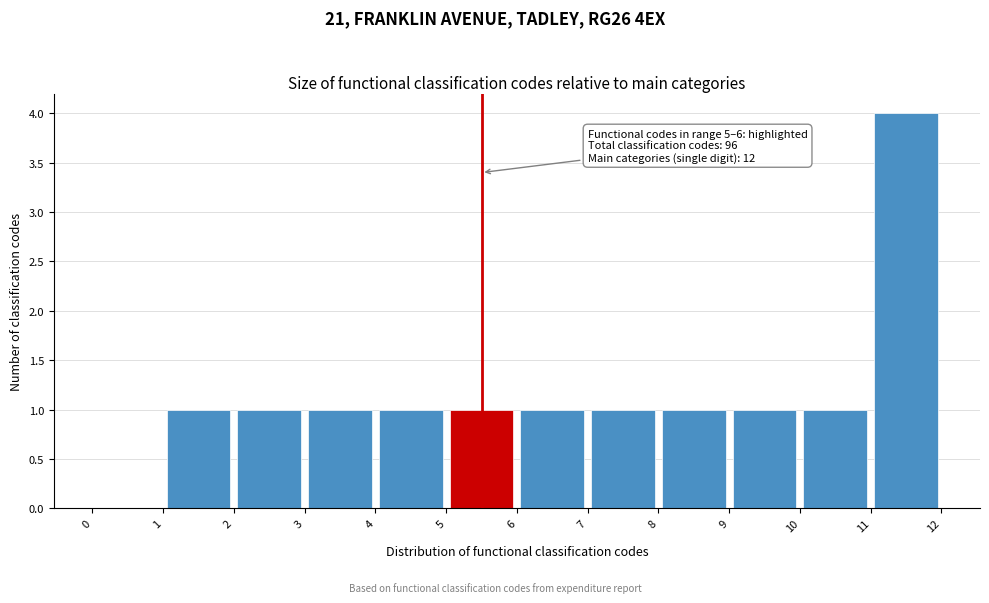

Which range on the x-axis has the tallest bar?

11 to 12